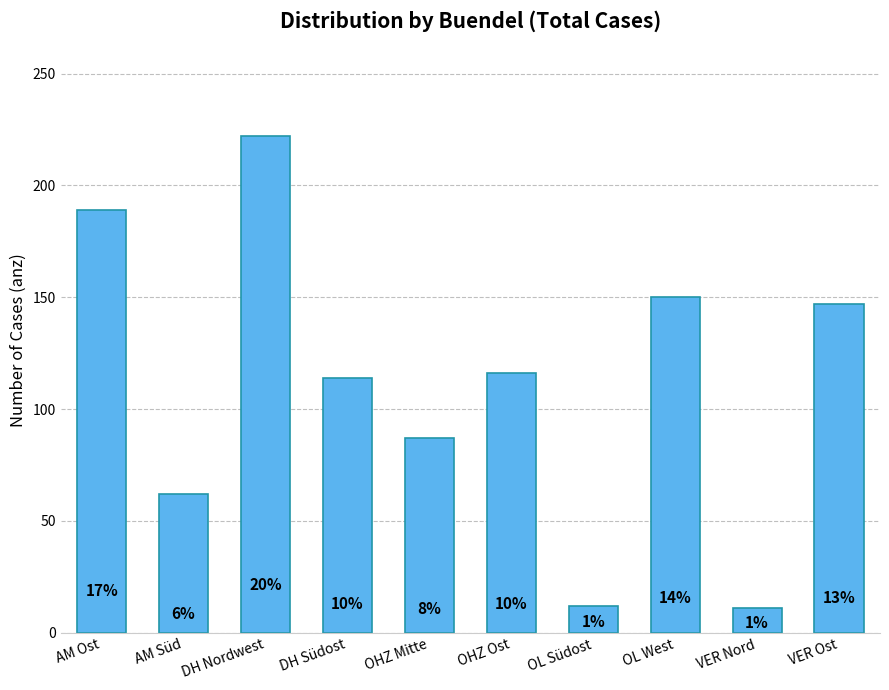

What is the label of the 2nd bar from the left?

AM Süd